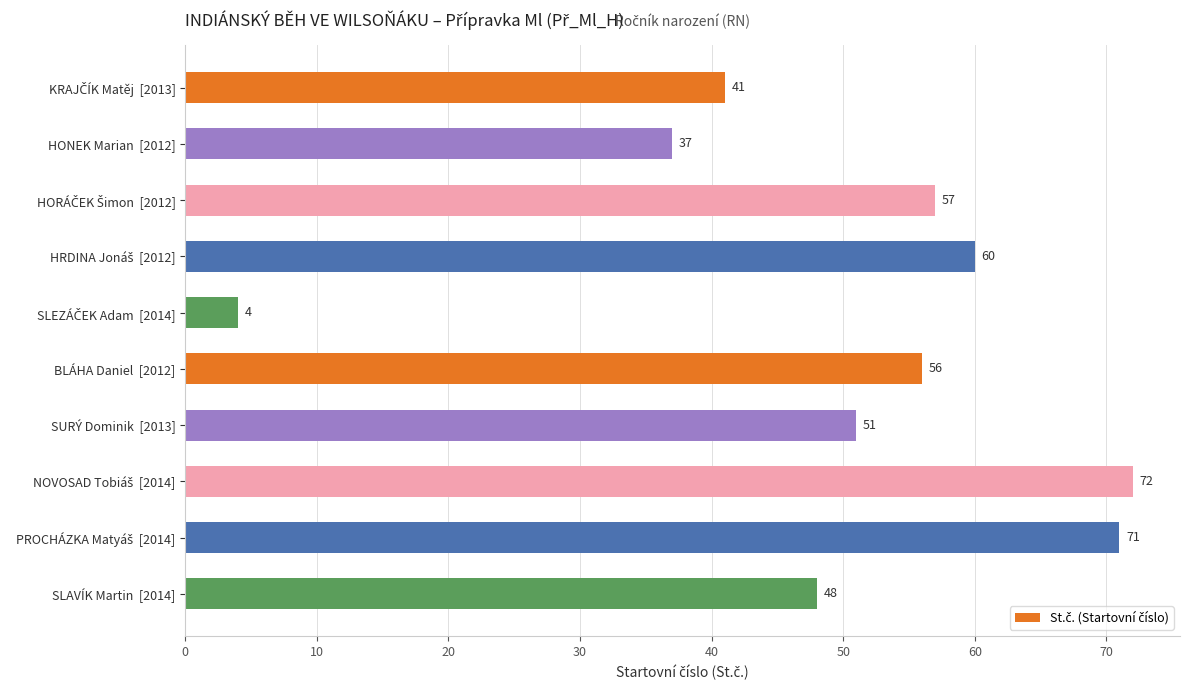

What is the value of the 2nd bar from the top?

37